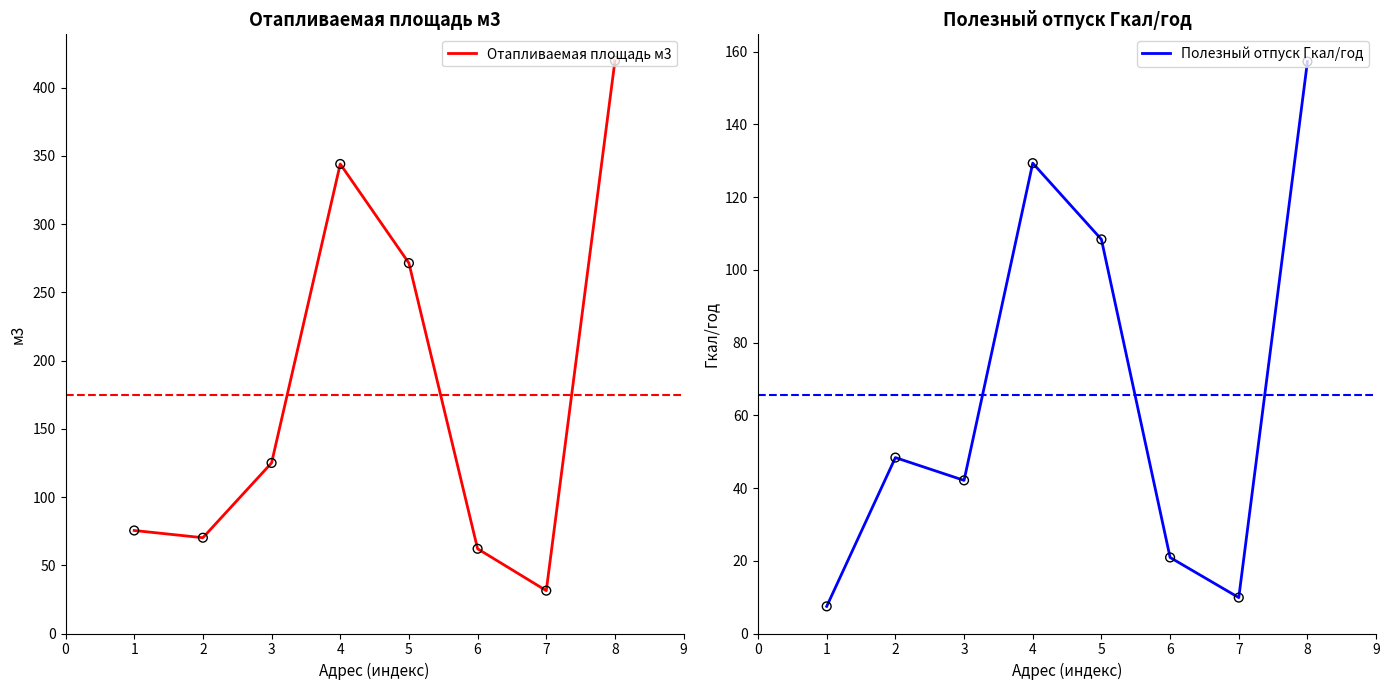

Which series reaches the maximum Y coordinate?

Отапливаемая площадь м3